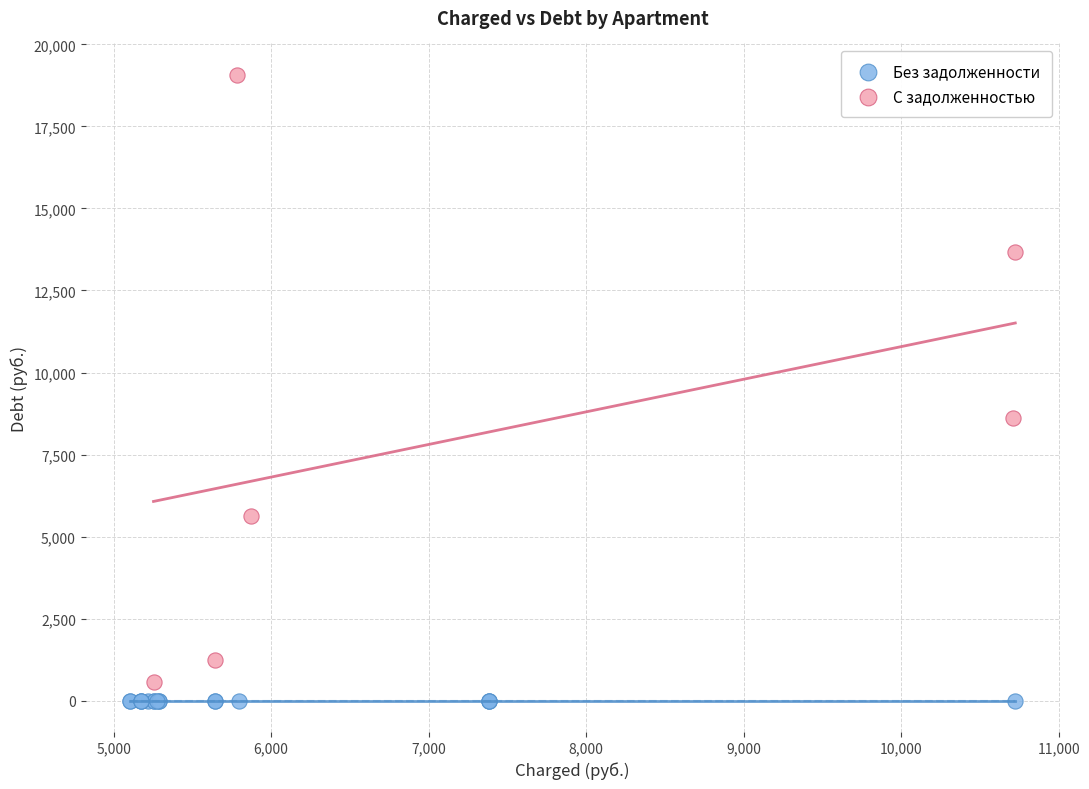

Which series contains the highest Y value?

С задолженностью